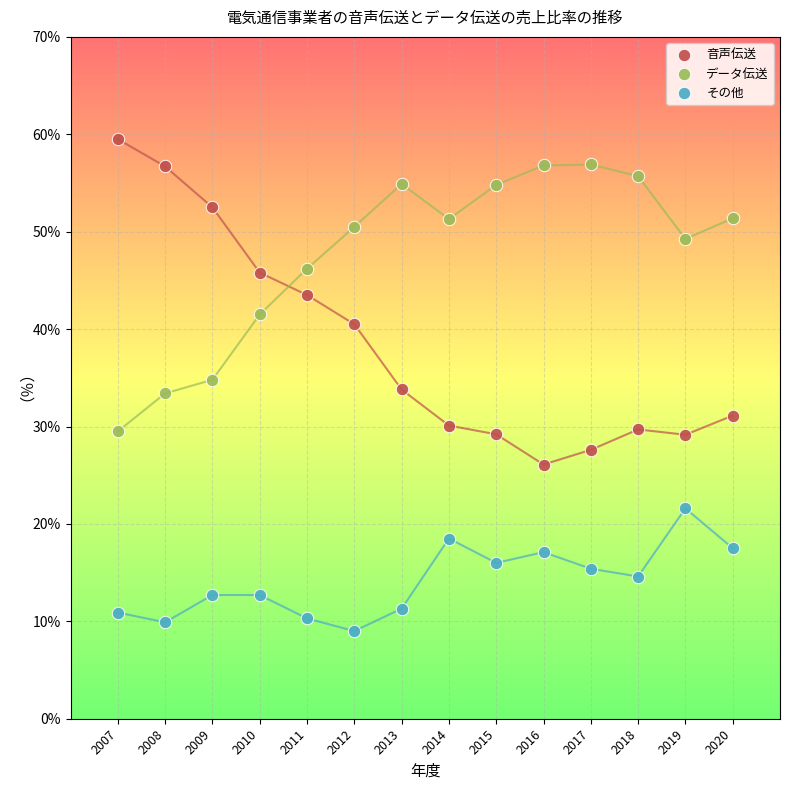

What is the X range (max minus min) for the scatter plot?

13.0